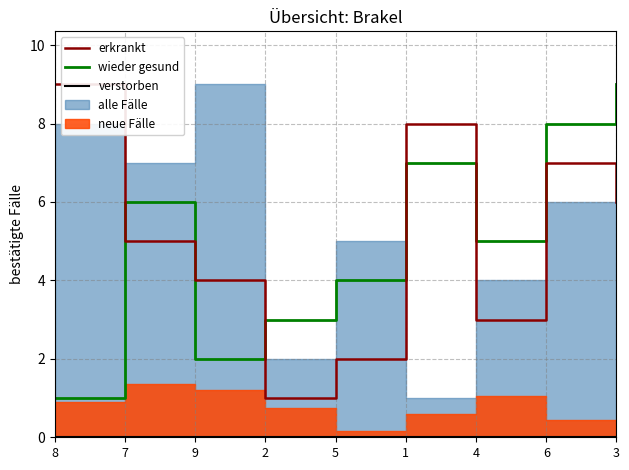

How many erkrankt values are between 3 and 7?

5